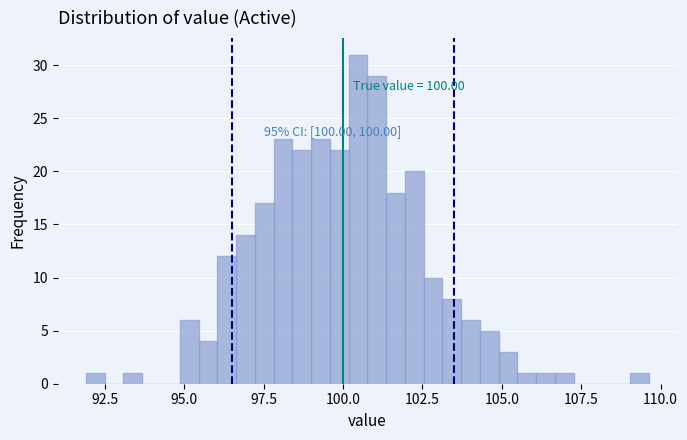

Read against the x-axis, roughly where is the centre of the tallest bar?

100.5